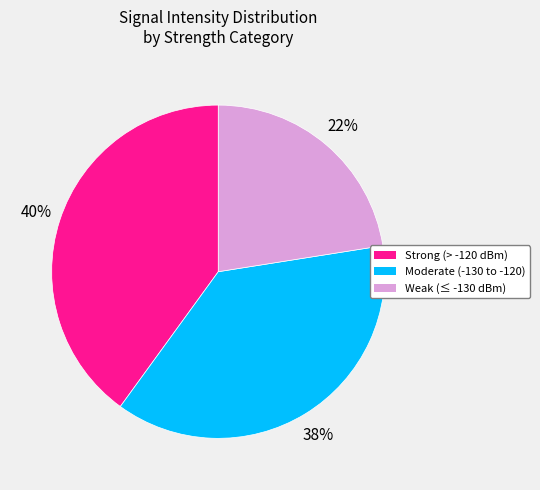

To the nearest percent, what is the average slice percentage?

33%